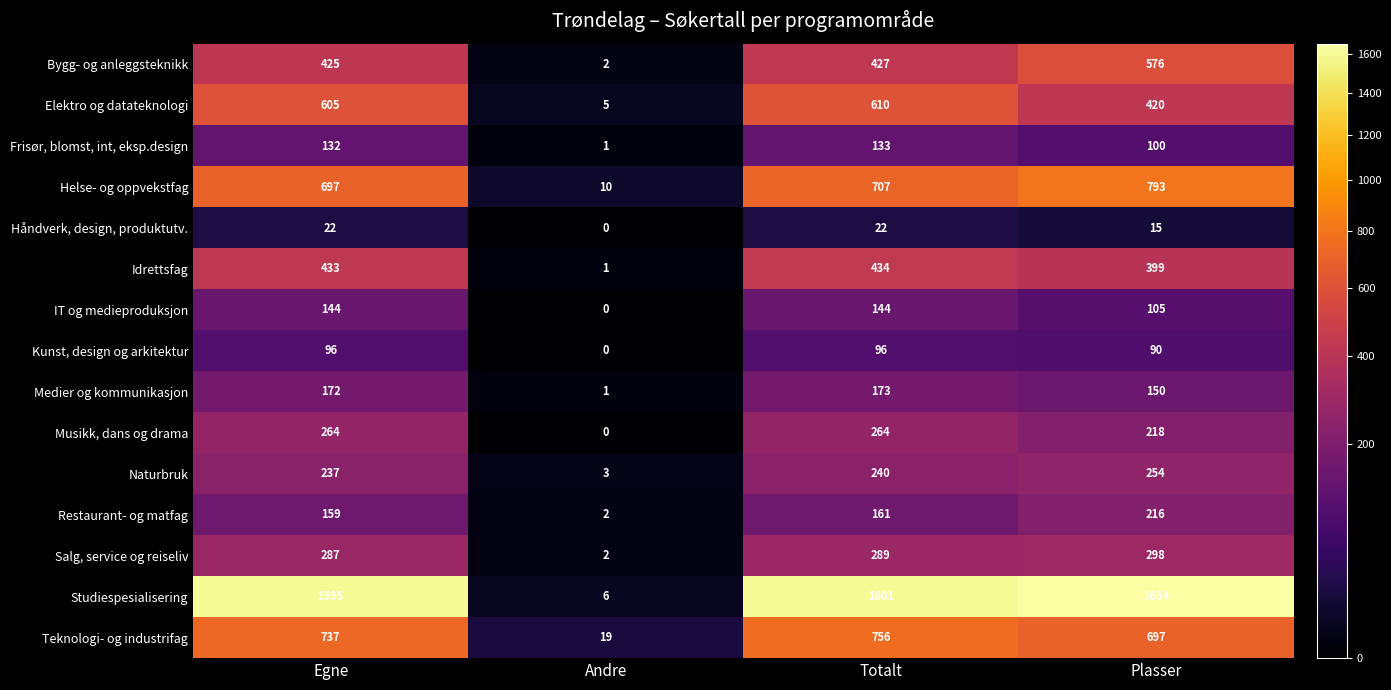

Which series has the widest spread of values?

Studiespesialisering